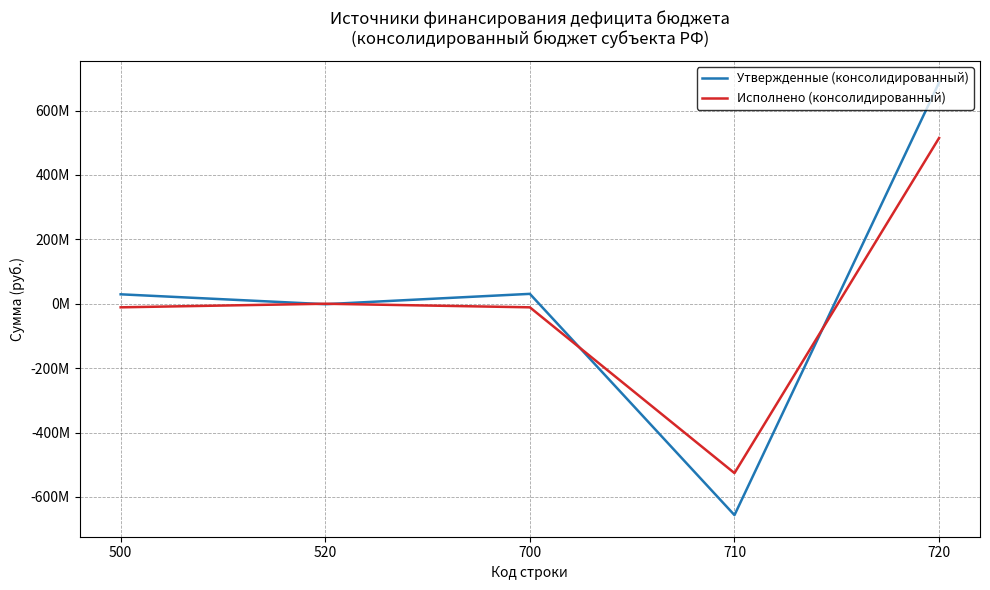

What is the highest value of the Исполнено (консолидированный) series?

514756246.4